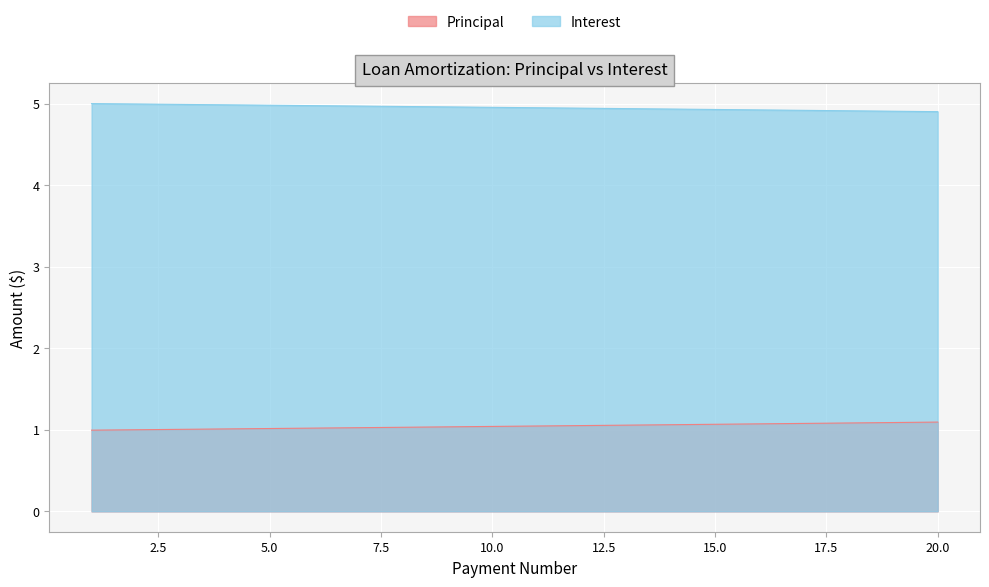

What is the difference between the maximum and second lowest values in the Principal series?

0.1